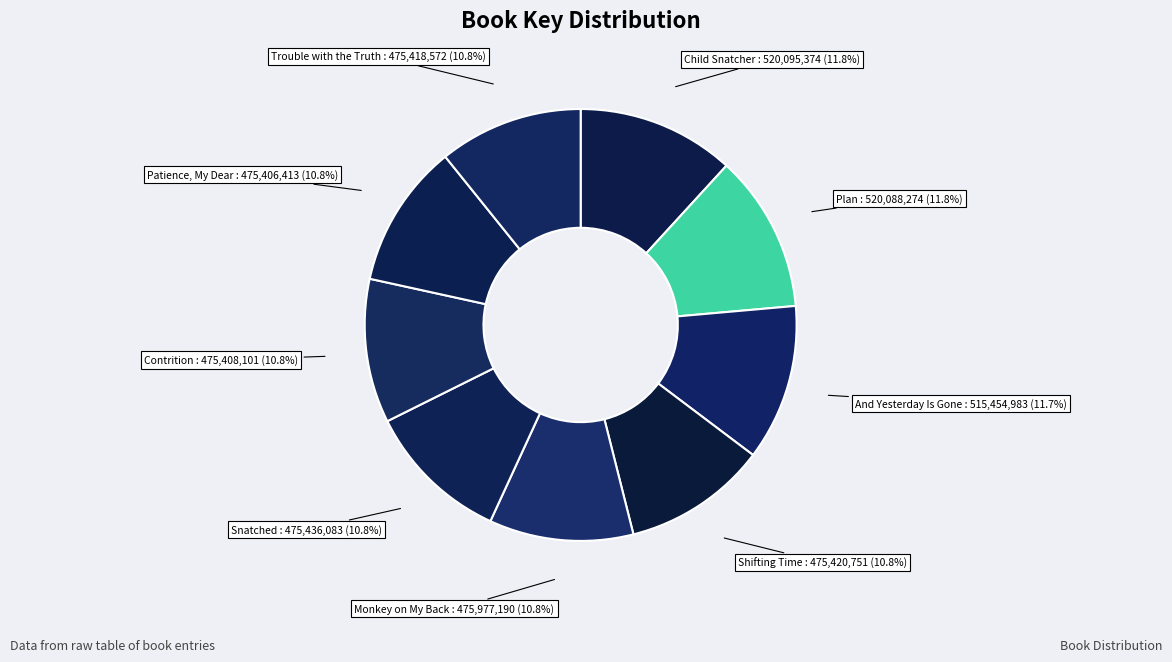

How many segments does this pie chart have?

9